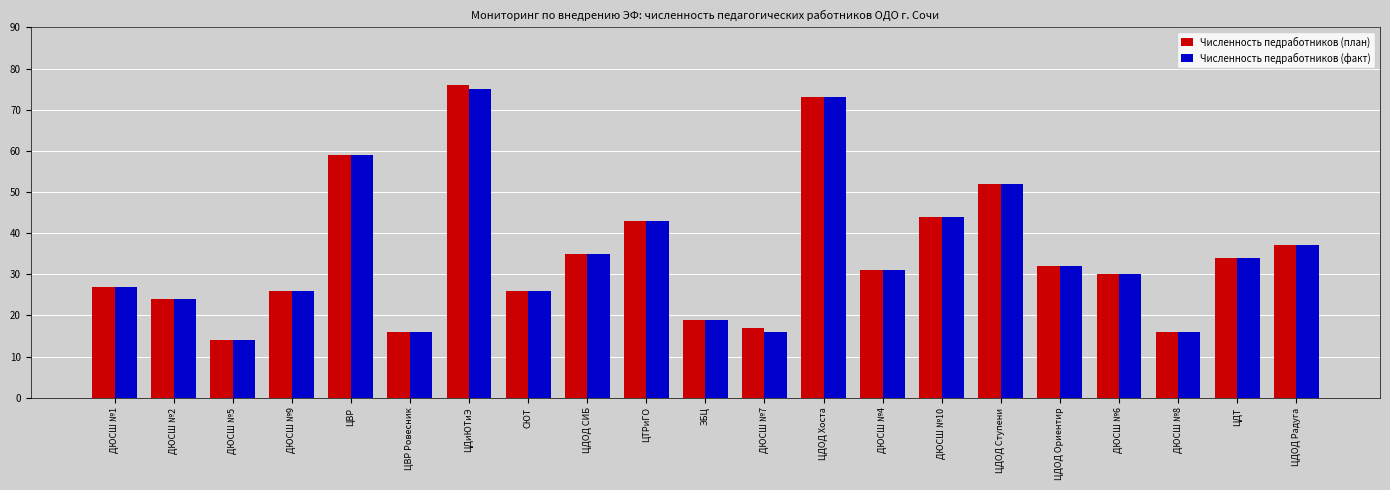

How many groups of bars are there?

21